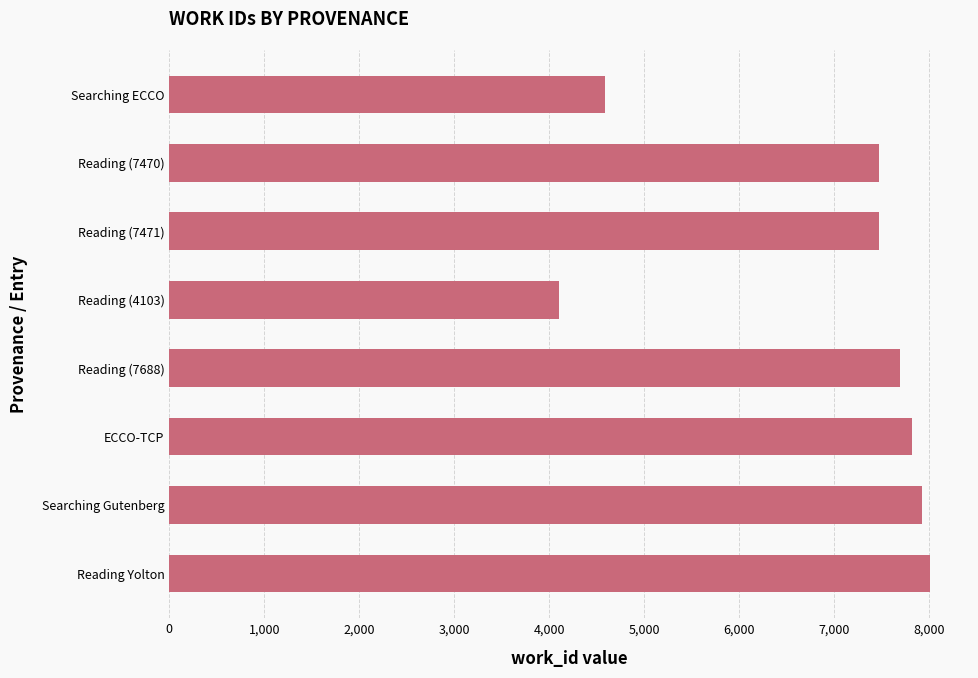

The chart shows a value of 11795 at Reading (7688). True or false?

False